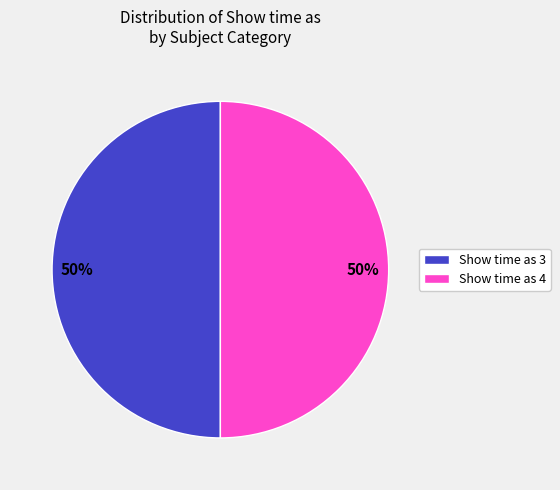

To the nearest percent, what portion does Show time as 3 represent?

50%